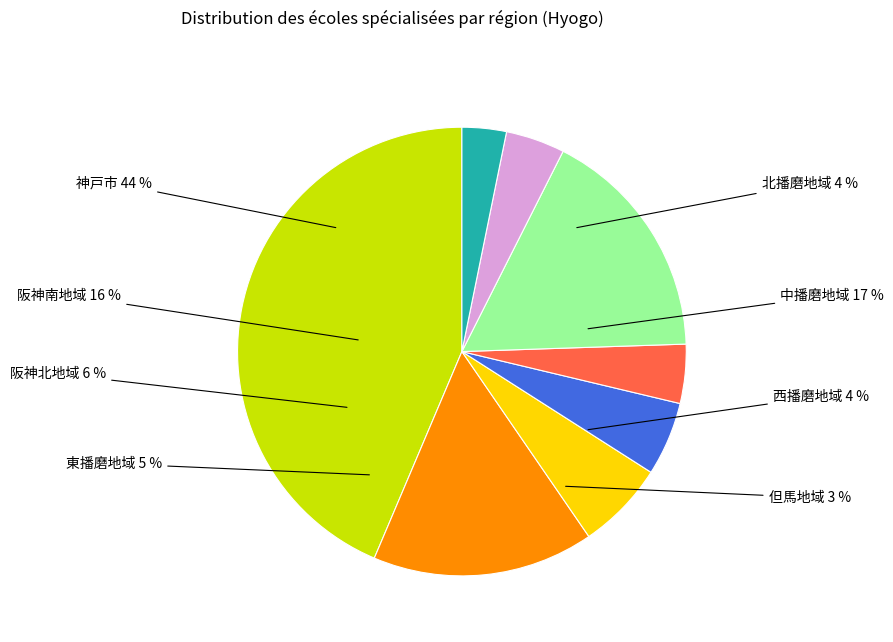

The 神戸市 slice represents 51% of the pie. True or false?

False